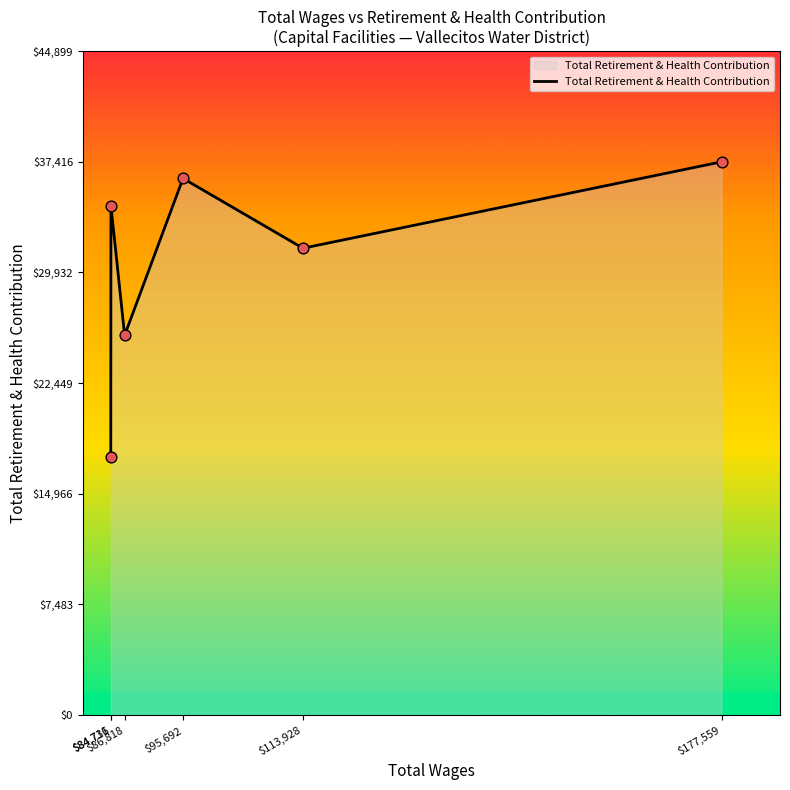

Approximately how many times larger is the value at $84,711 compared to $95,692?

0.5